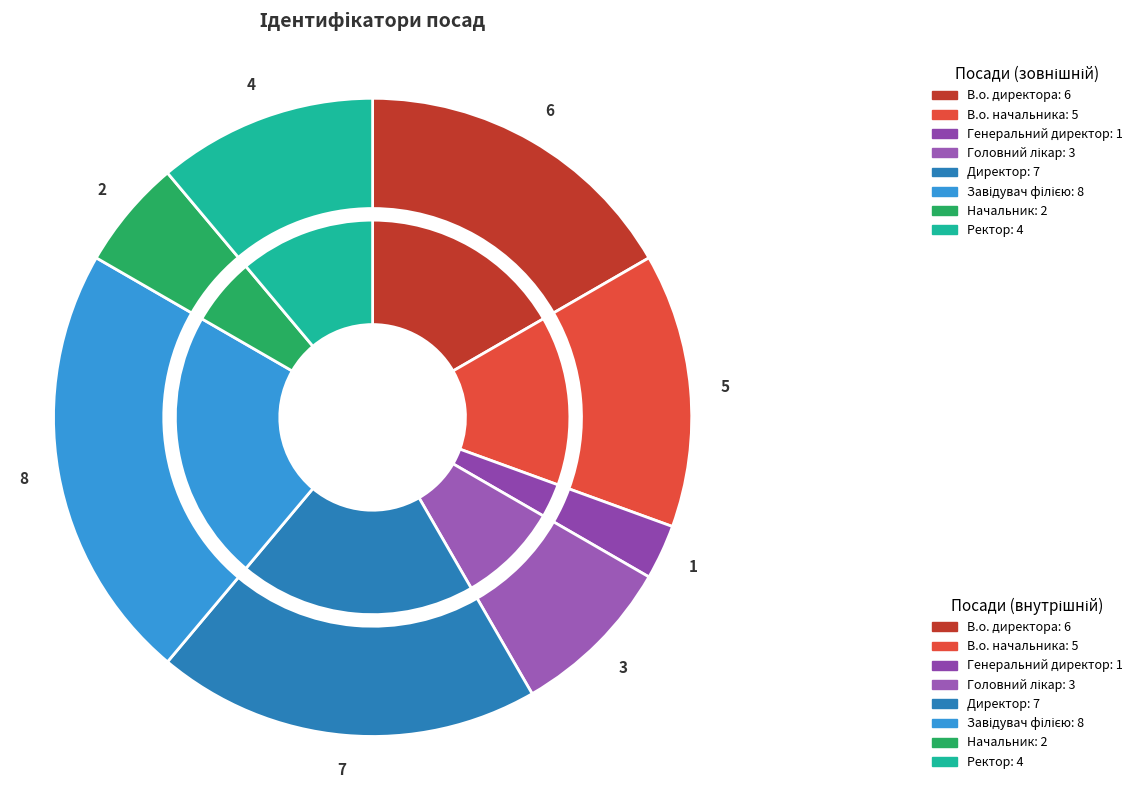

The Начальник slice represents 6% of the pie. True or false?

True